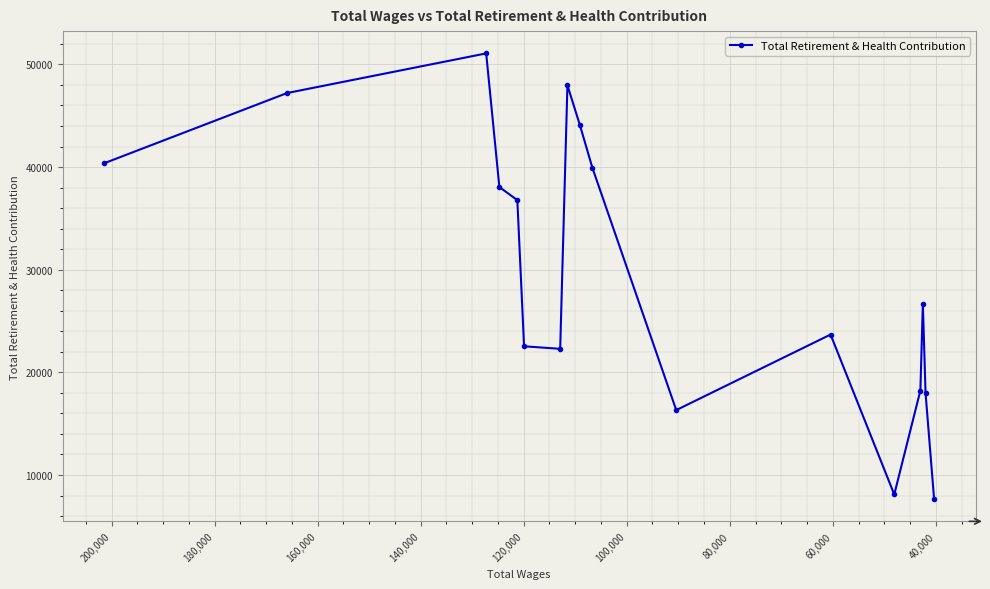

The chart shows a value of 33428 at 60,000. True or false?

False